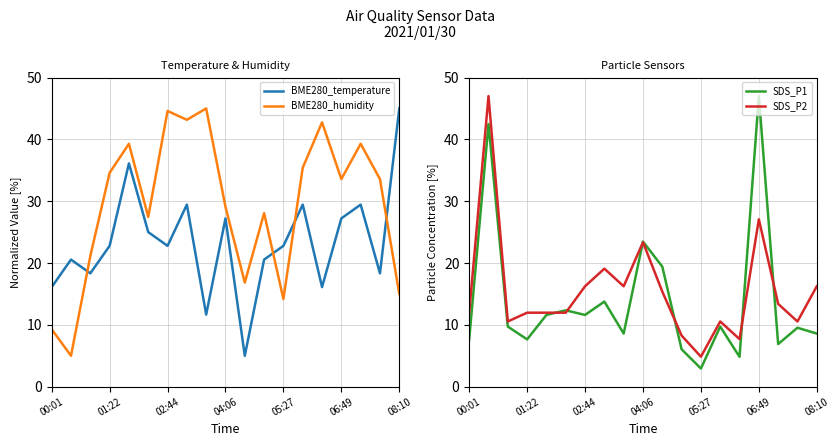

What is the lowest value of the BME280_humidity series?

5.0